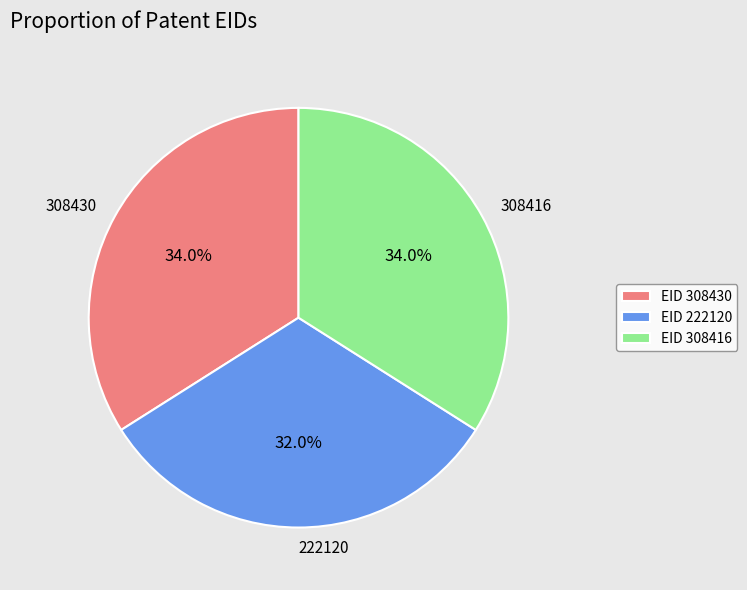

Approximately how many times larger is the value at EID 308416 compared to EID 308430?

1.0